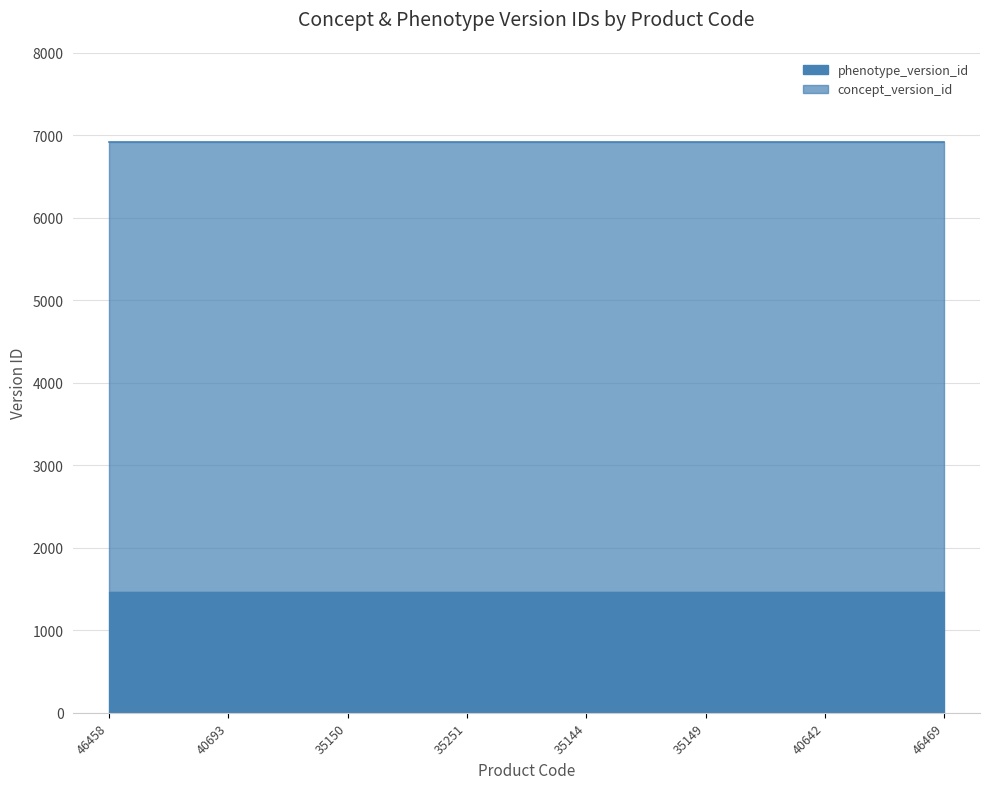

The value of concept_version_id at 40693 is 1925. True or false?

False